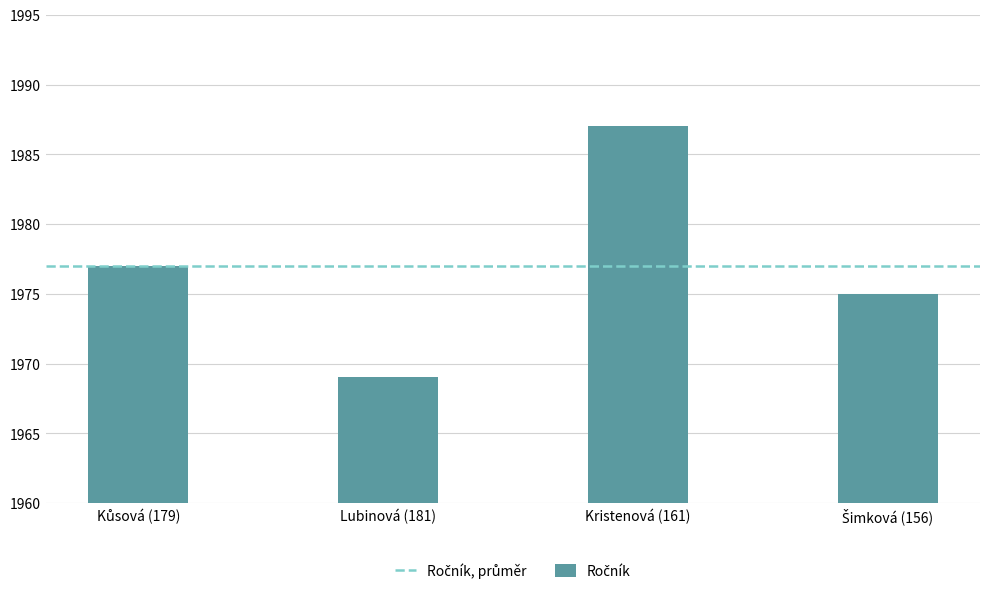

What is the sum of all values?

7908